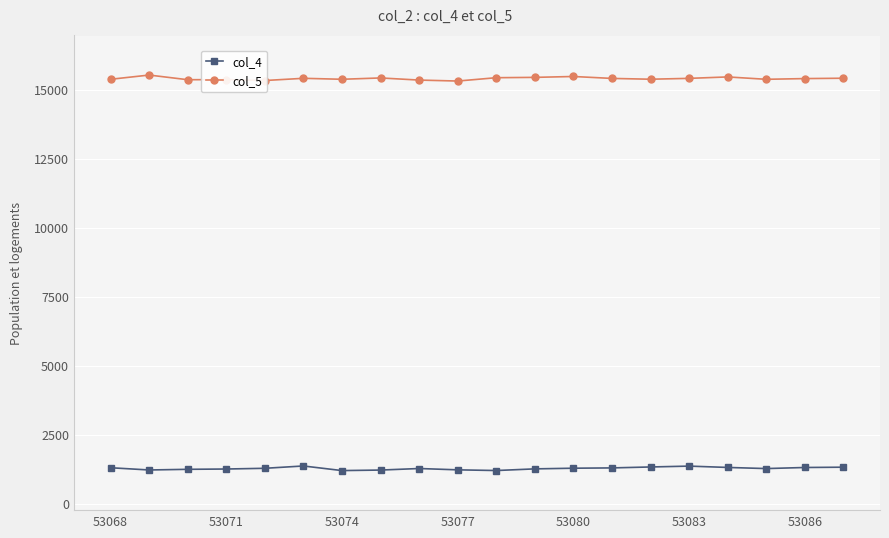

List the series in order of their peak value, lowest first.

col_4, col_5